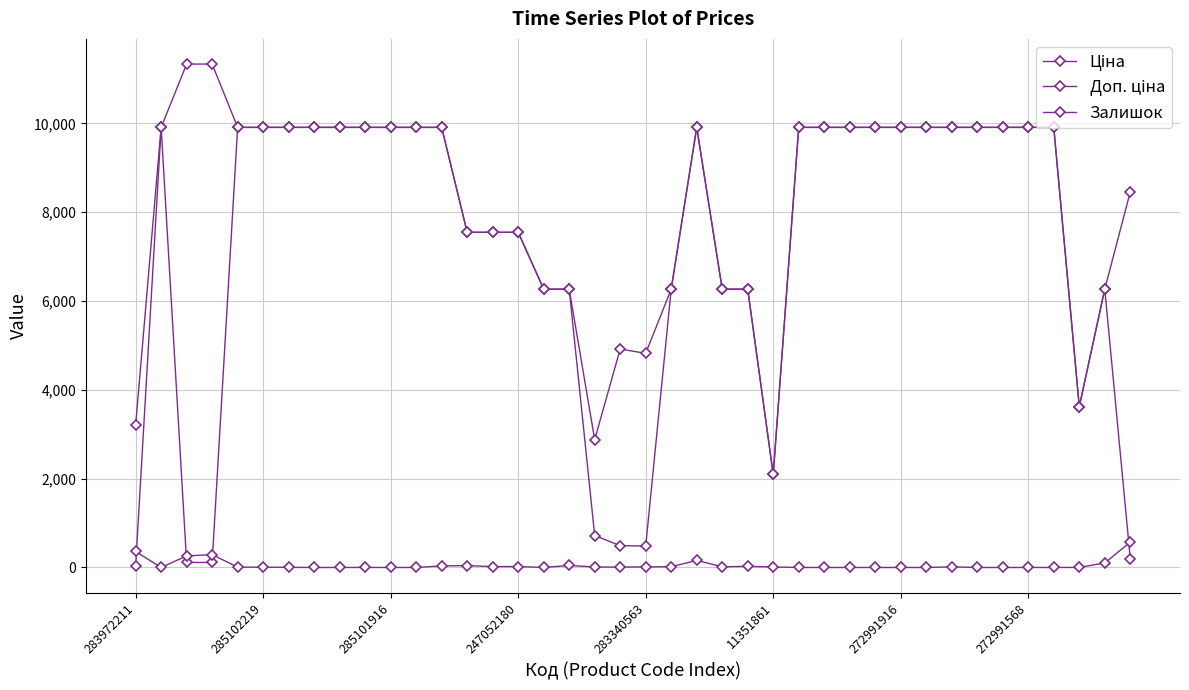

Which series has the widest spread of values?

Ціна